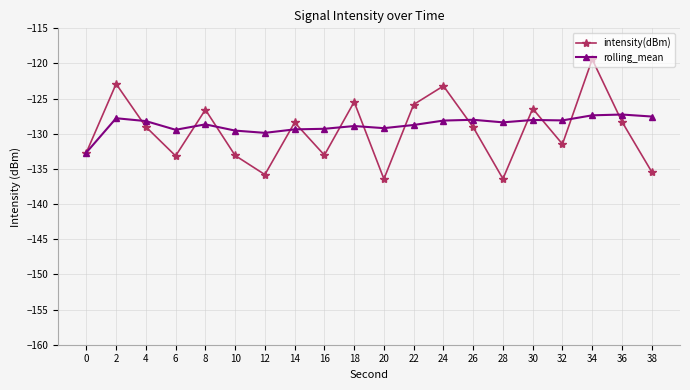

At which category does rolling_mean reach its first local valley?

6